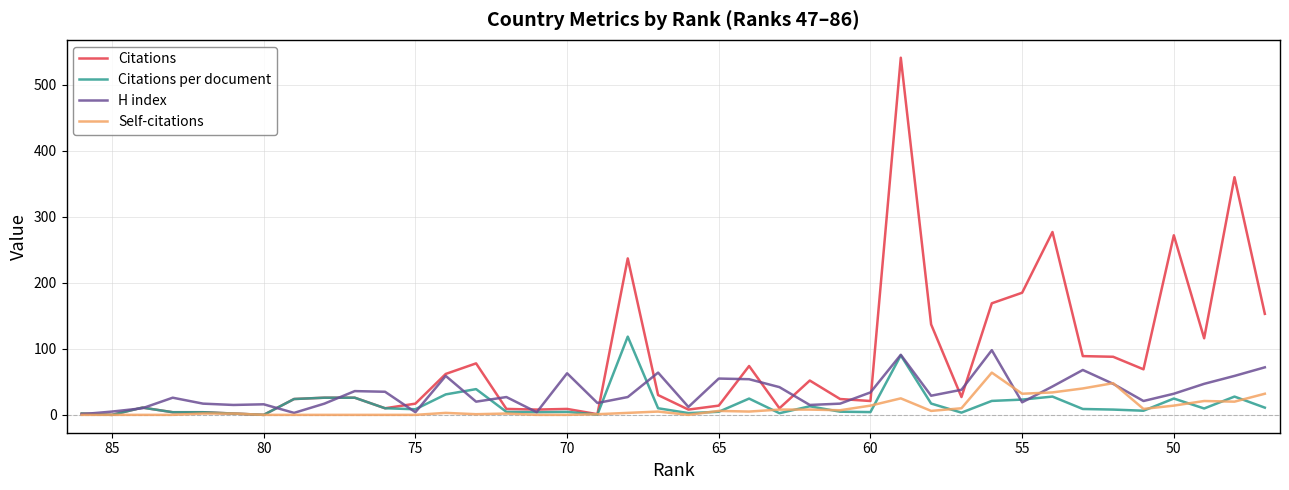

Is this an area chart (filled region under the line)?

No